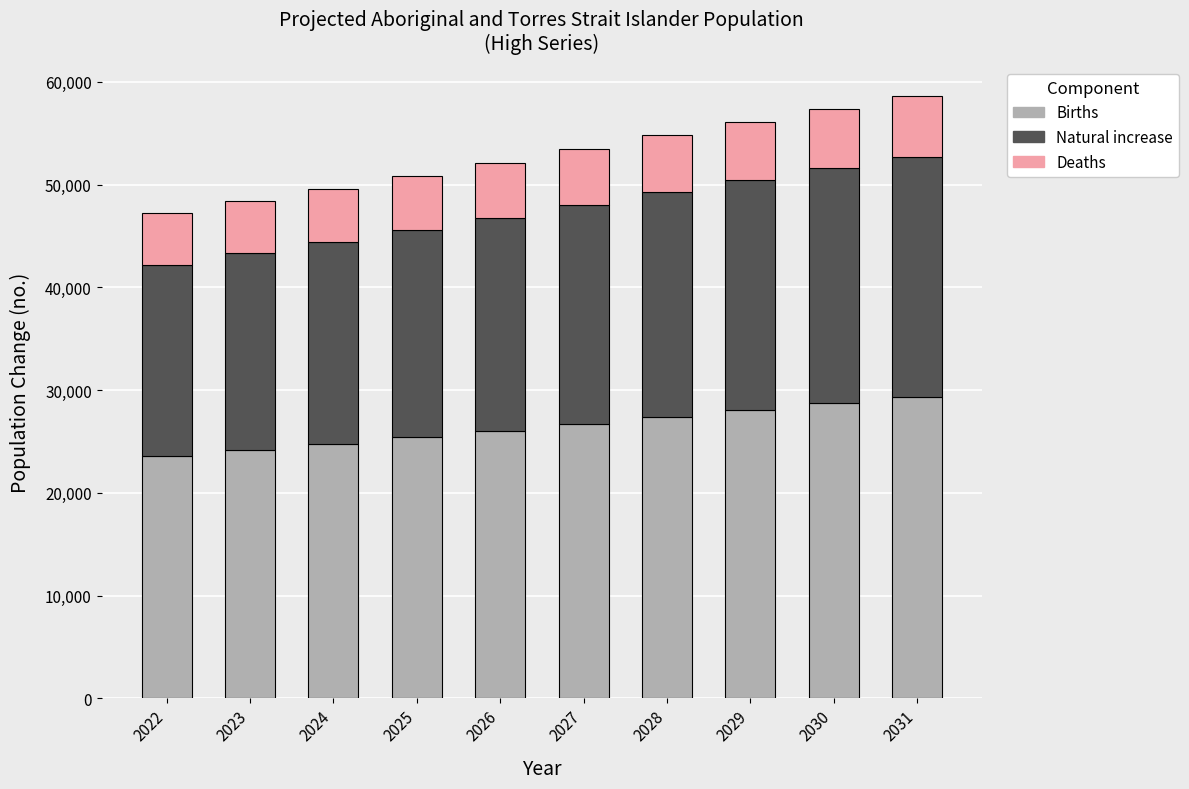

What is the minimum value for Births?

23599